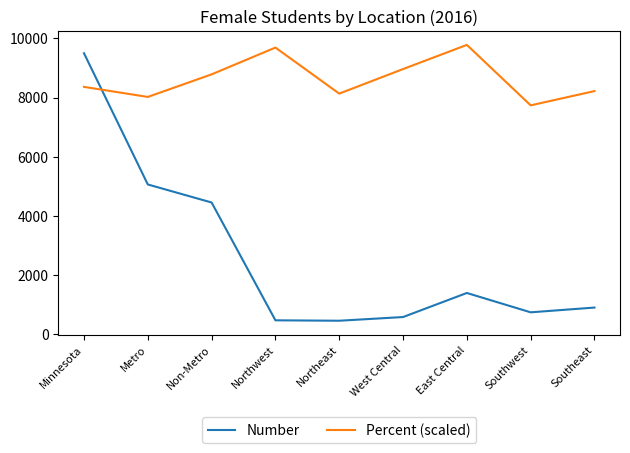

At which label does Number reach its peak?

Minnesota